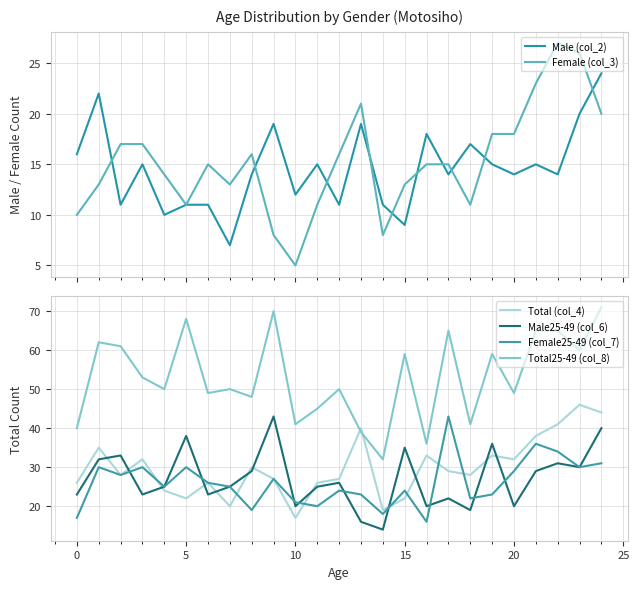

After their last crossing, which series has the higher values: Total25-49 (col_8) or Total (col_4)?

Total25-49 (col_8)